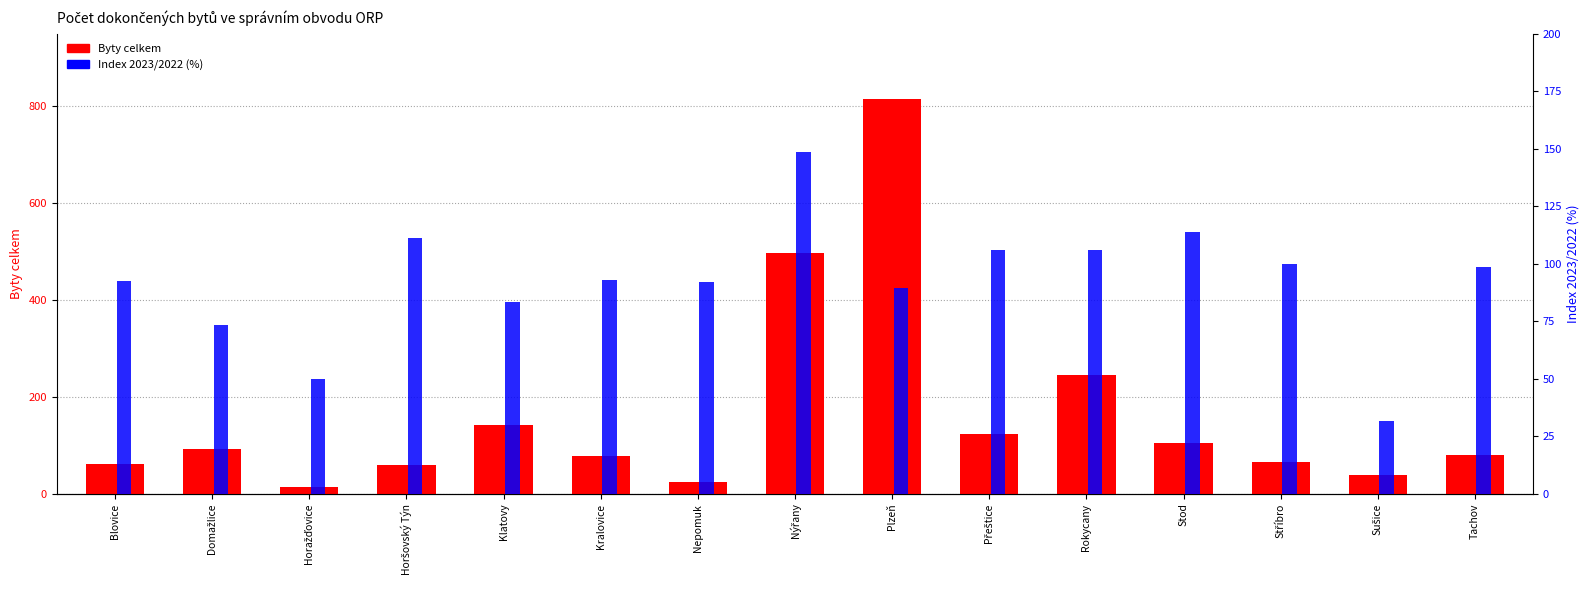

List the series in order of their overall mean, highest first.

Byty celkem, Index 2023/2022